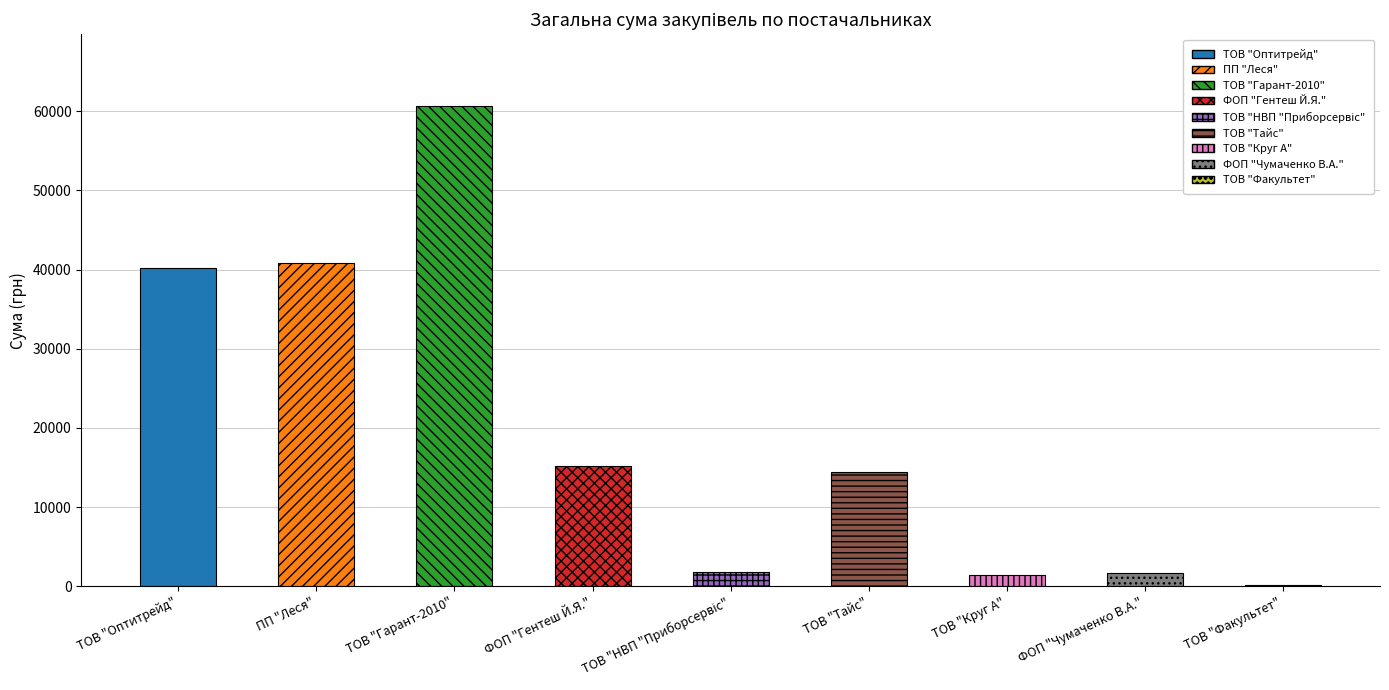

What is the sum of all values?

176289.1